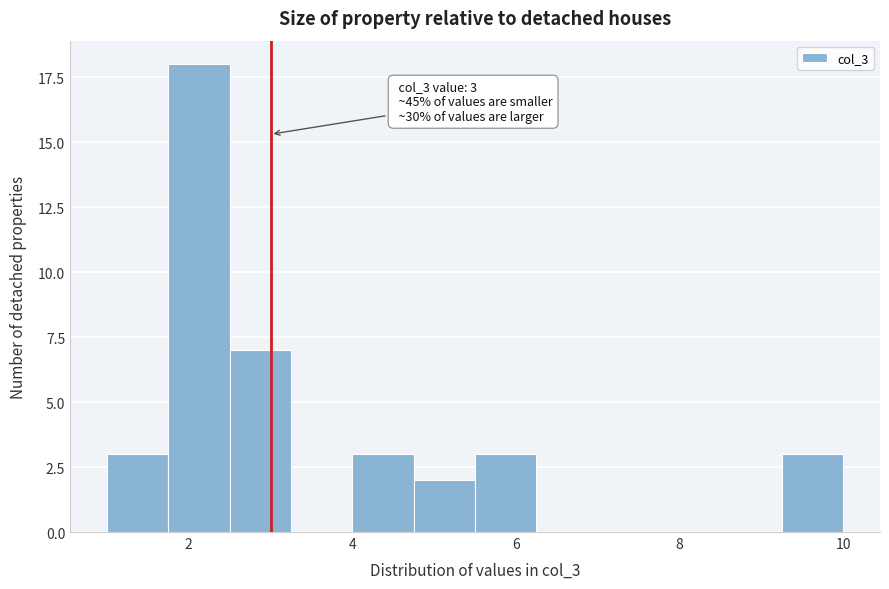

Read against the x-axis, roughly where is the centre of the tallest bar?

2.2